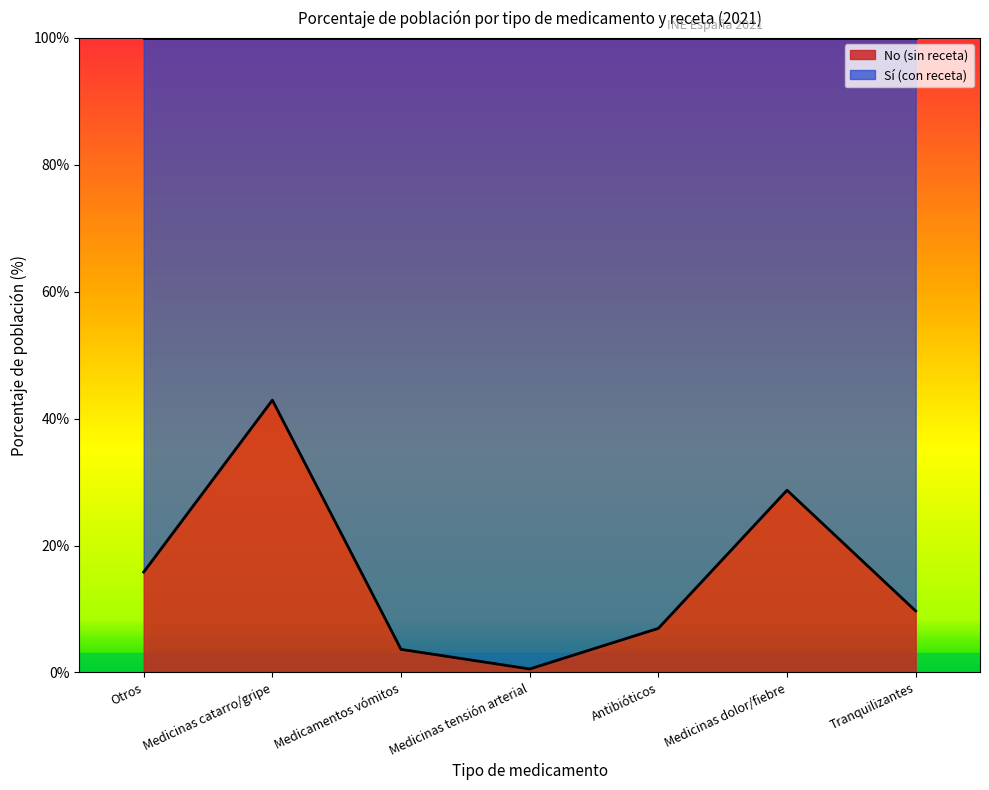

Reading left to right, extract all data points from this chart.

15.8	42.9	3.6	0.6	7.0	28.7	9.7